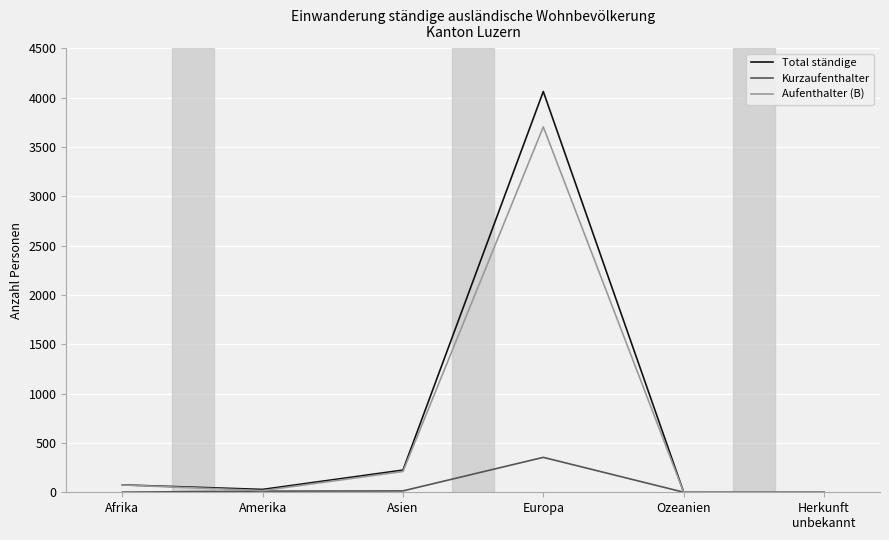

Which series has the widest spread of values?

Total ständige